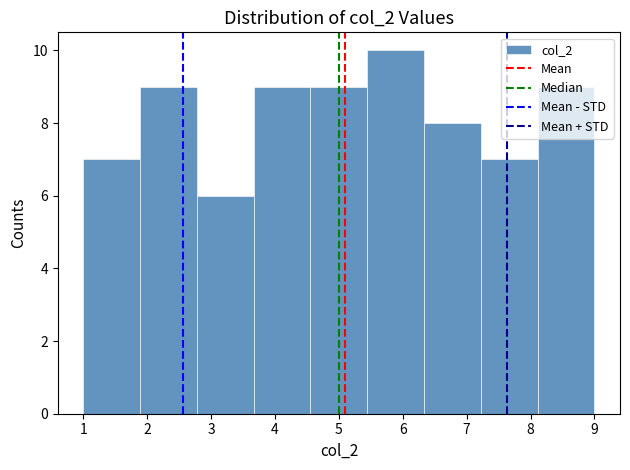

Which range on the x-axis has the tallest bar?

5.4 to 6.3